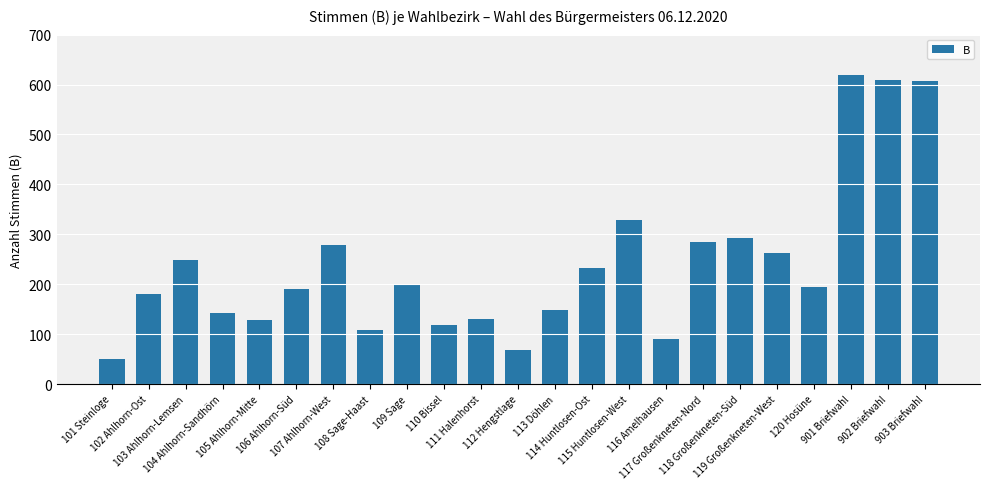

What is the minimum value shown in the chart?

51